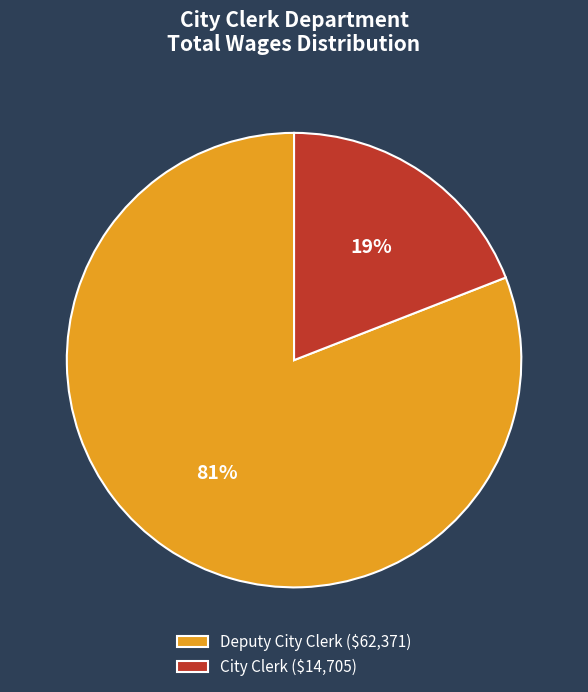

True or false: City Clerk accounts for 19% of the total.

True